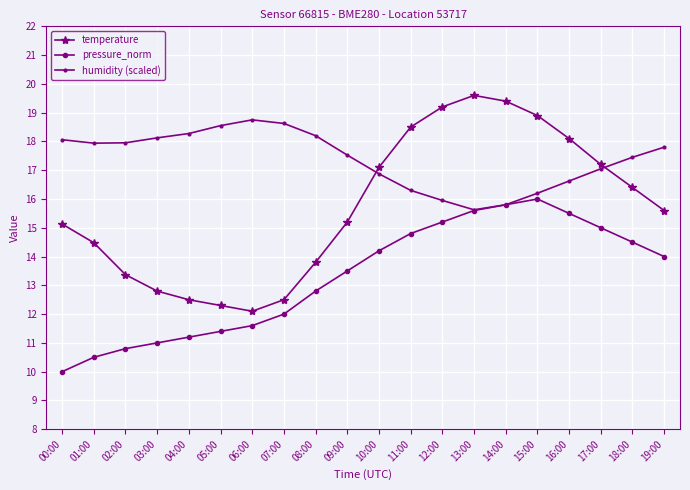

What is the approximate value of temperature at 16:00?

18.1